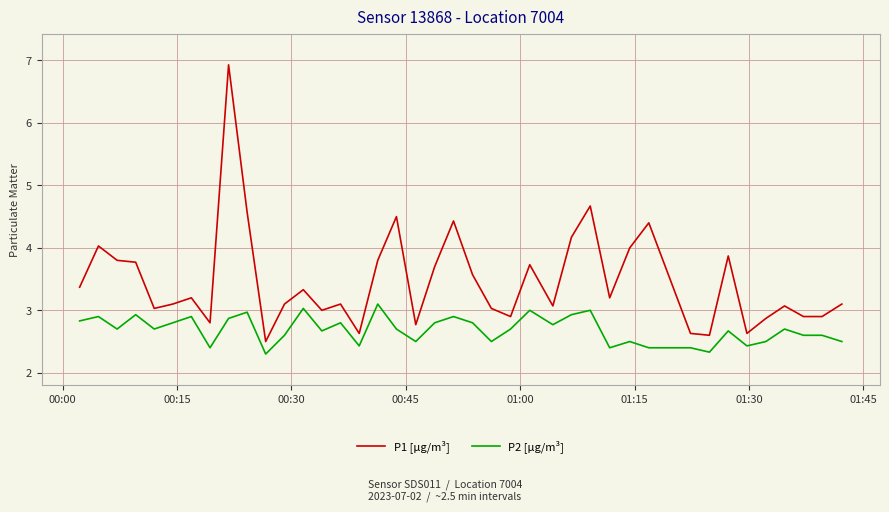

What is the lowest value of the P2 [µg/m³] series?

2.3